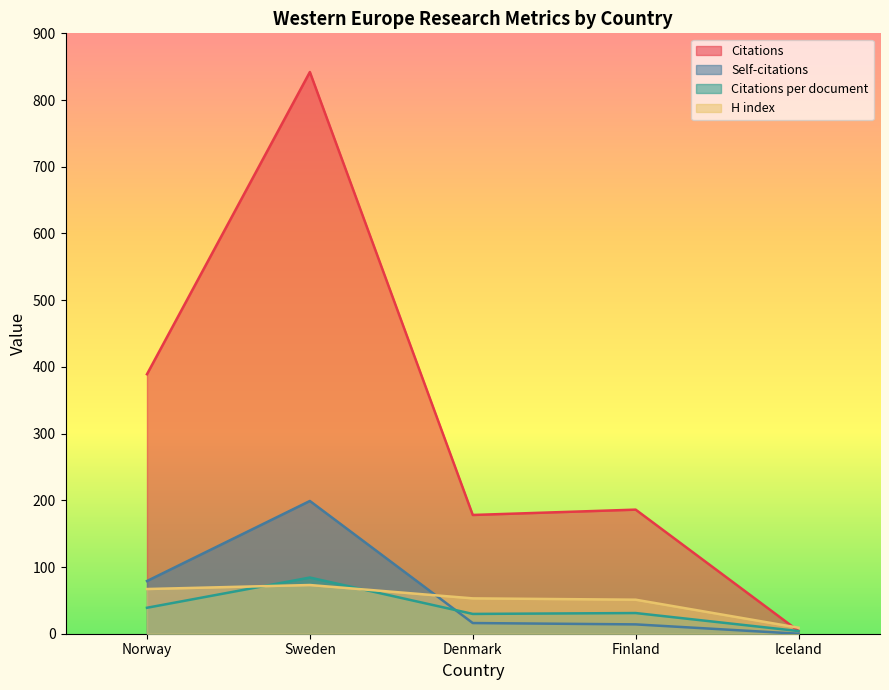

What is the label of the 5th point from the left?

Iceland